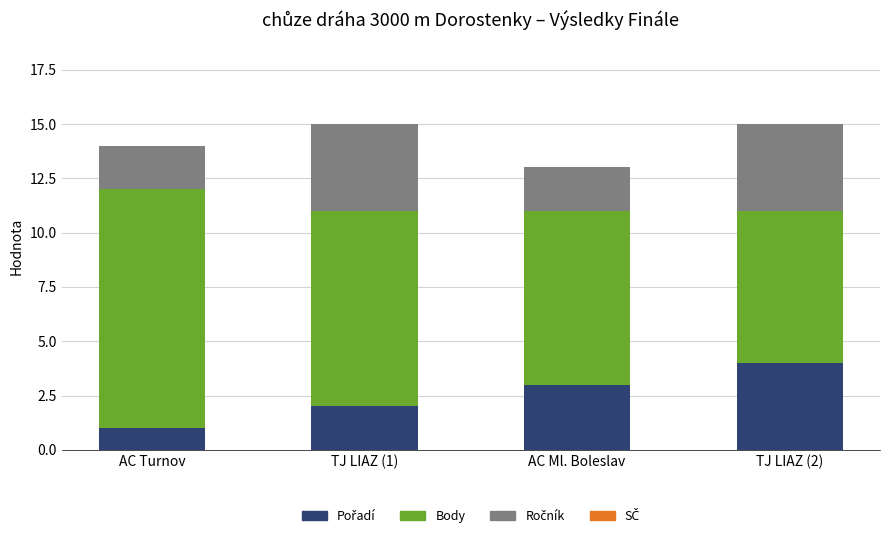

Are the bars horizontal?

No